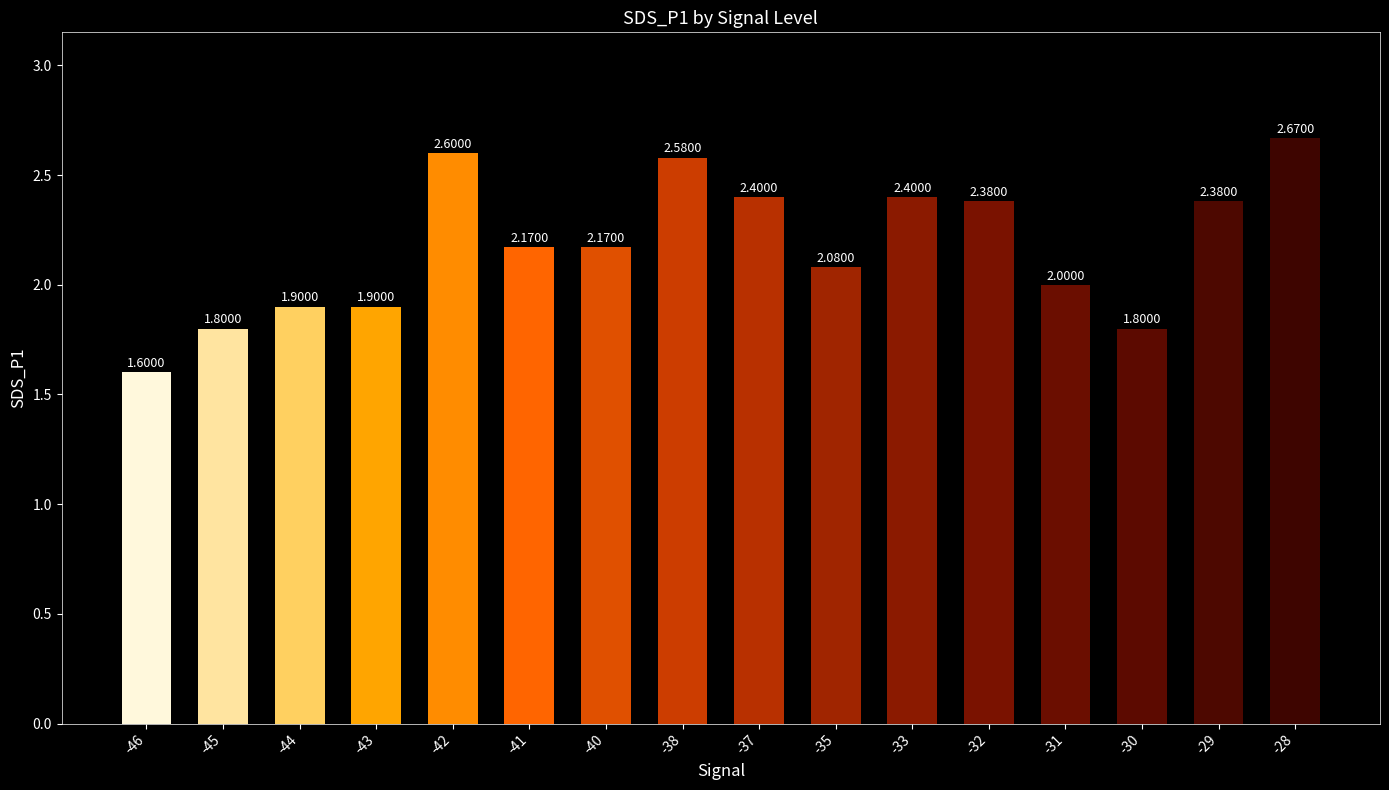

What is the change in value from -43 to -28?

+0.8